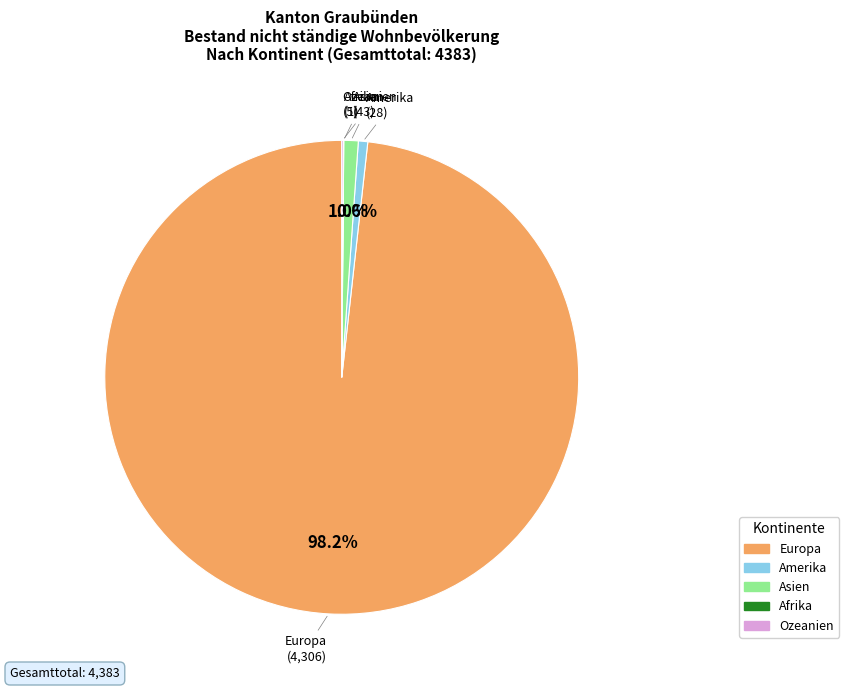

To the nearest percent, what is the combined percentage of Asien and Amerika?

2%